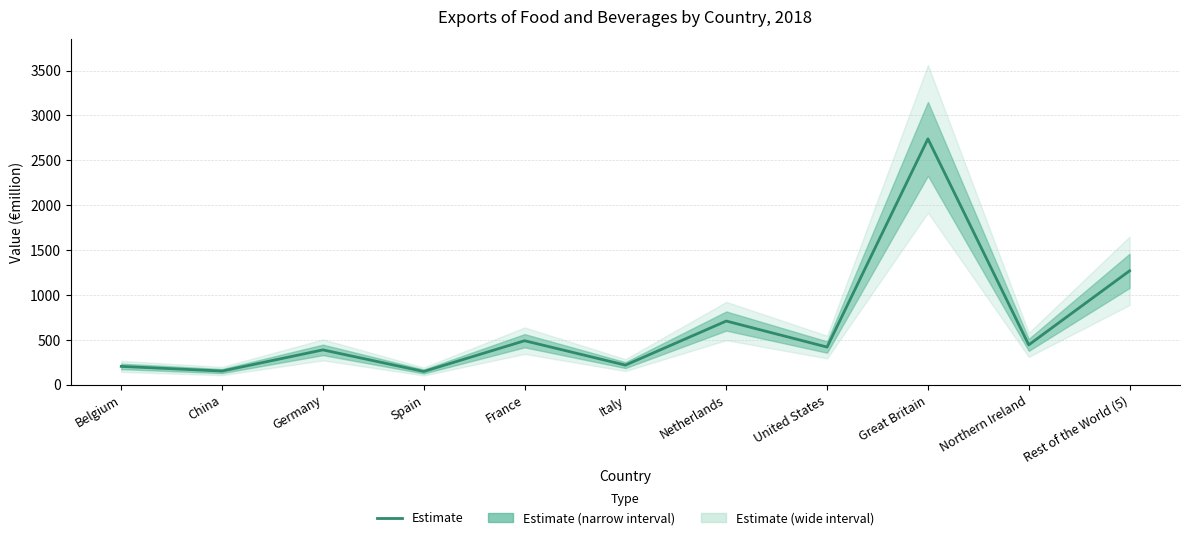

Which label corresponds to the smallest value in the chart?

Spain